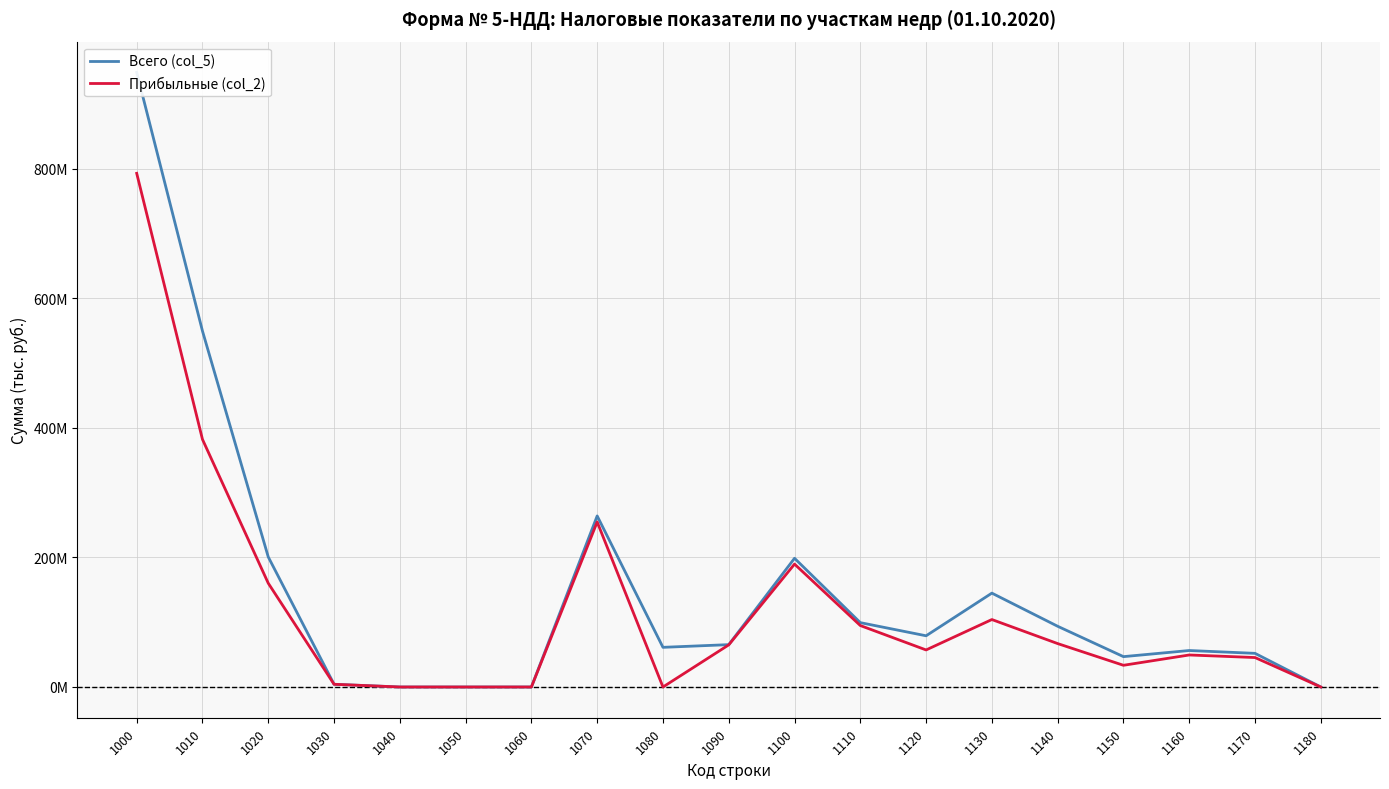

How many lines are shown in the chart?

2